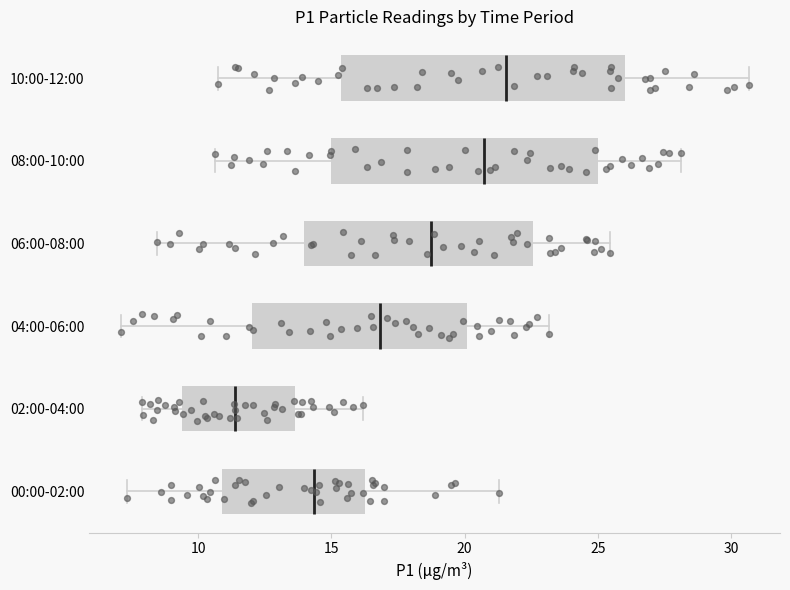

Reading bottom to top, read every box against the x-axis: the position of its median line, the range the box covers, and the ends of its whiskers. The values are not printed on the chart, so give them approximately, as read against the axis.

00:00-02:00: median 14.5, box 11.0 to 16.5, whiskers 7.5 to 21.5
02:00-04:00: median 11.5, box 9.5 to 13.5, whiskers 8.0 to 16.0
04:00-06:00: median 17.0, box 12.0 to 20.0, whiskers 7.0 to 23.0
06:00-08:00: median 18.5, box 14.0 to 22.5, whiskers 8.5 to 25.5
08:00-10:00: median 20.5, box 15.0 to 25.0, whiskers 10.5 to 28.0
10:00-12:00: median 21.5, box 15.5 to 26.0, whiskers 11.0 to 30.5